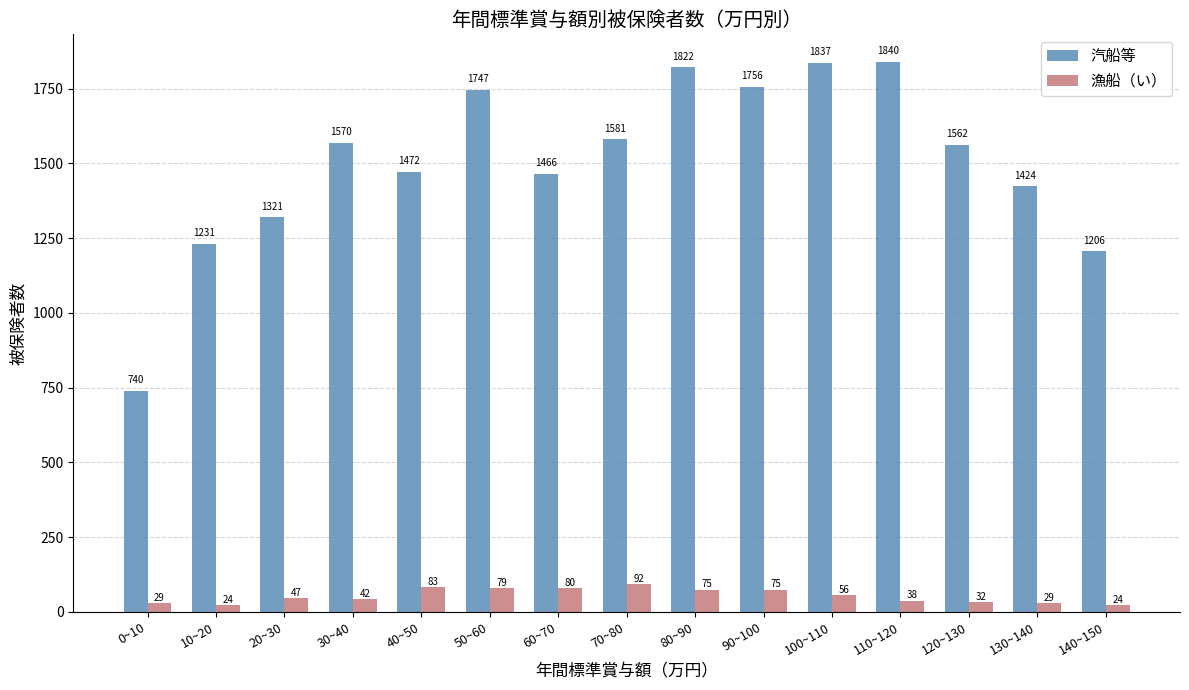

Between 30~40 and 140~150, which series saw the biggest shift?

汽船等